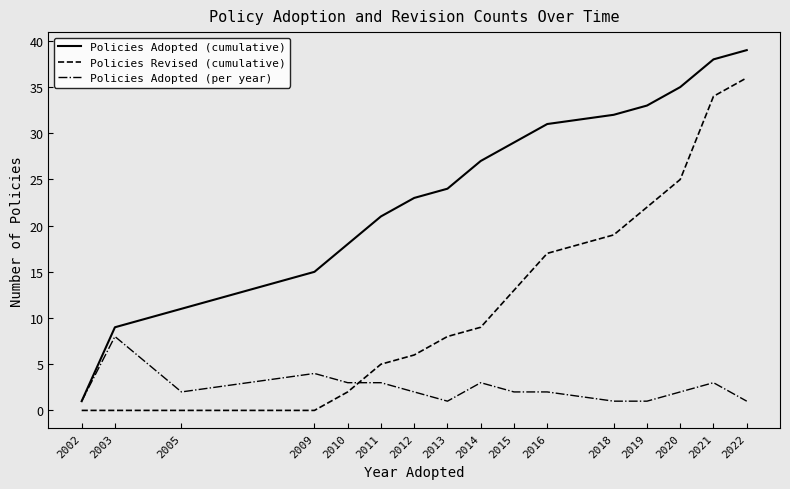

What are all the series names shown in the legend?

Policies Adopted (cumulative), Policies Revised (cumulative), Policies Adopted (per year)